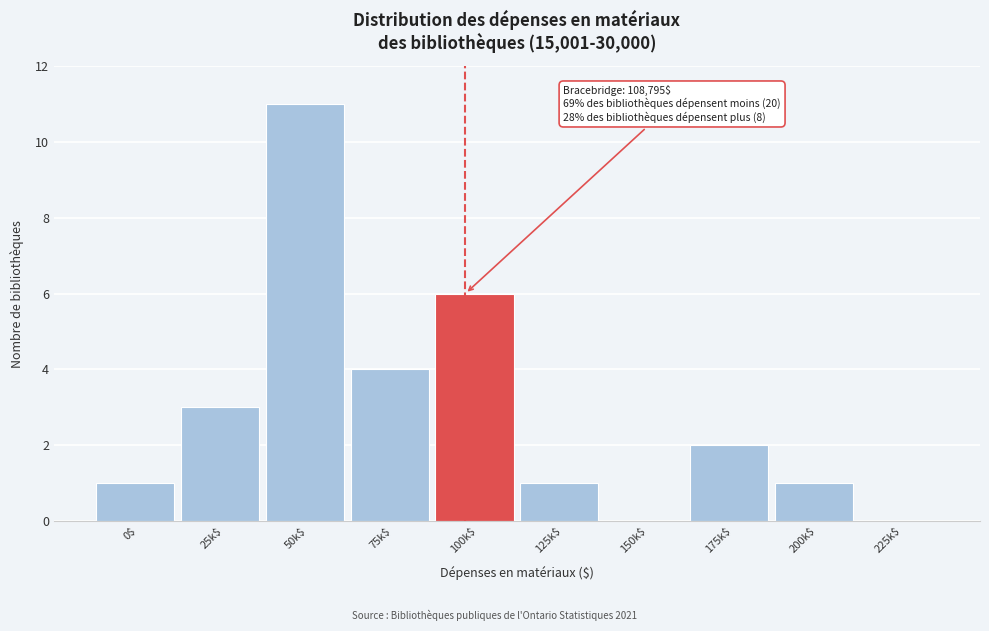

What is the sum of all values?

29